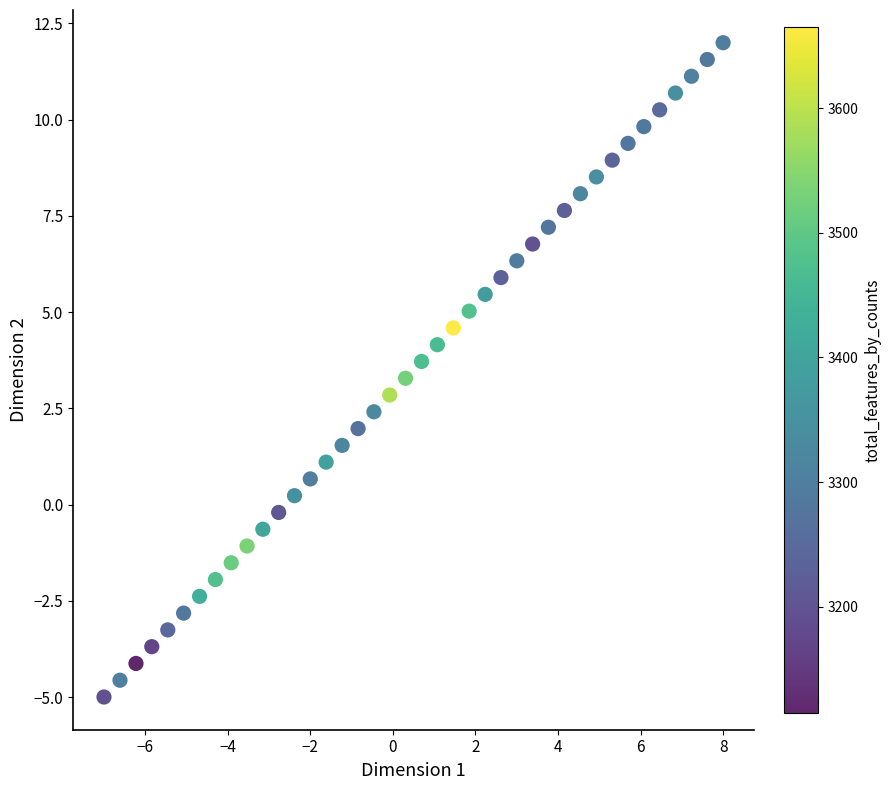

What is the range of X values (max minus min)?

15.0